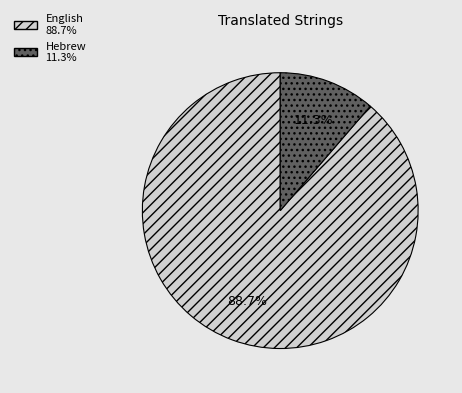

To the nearest percent, what is the average slice percentage?

50%